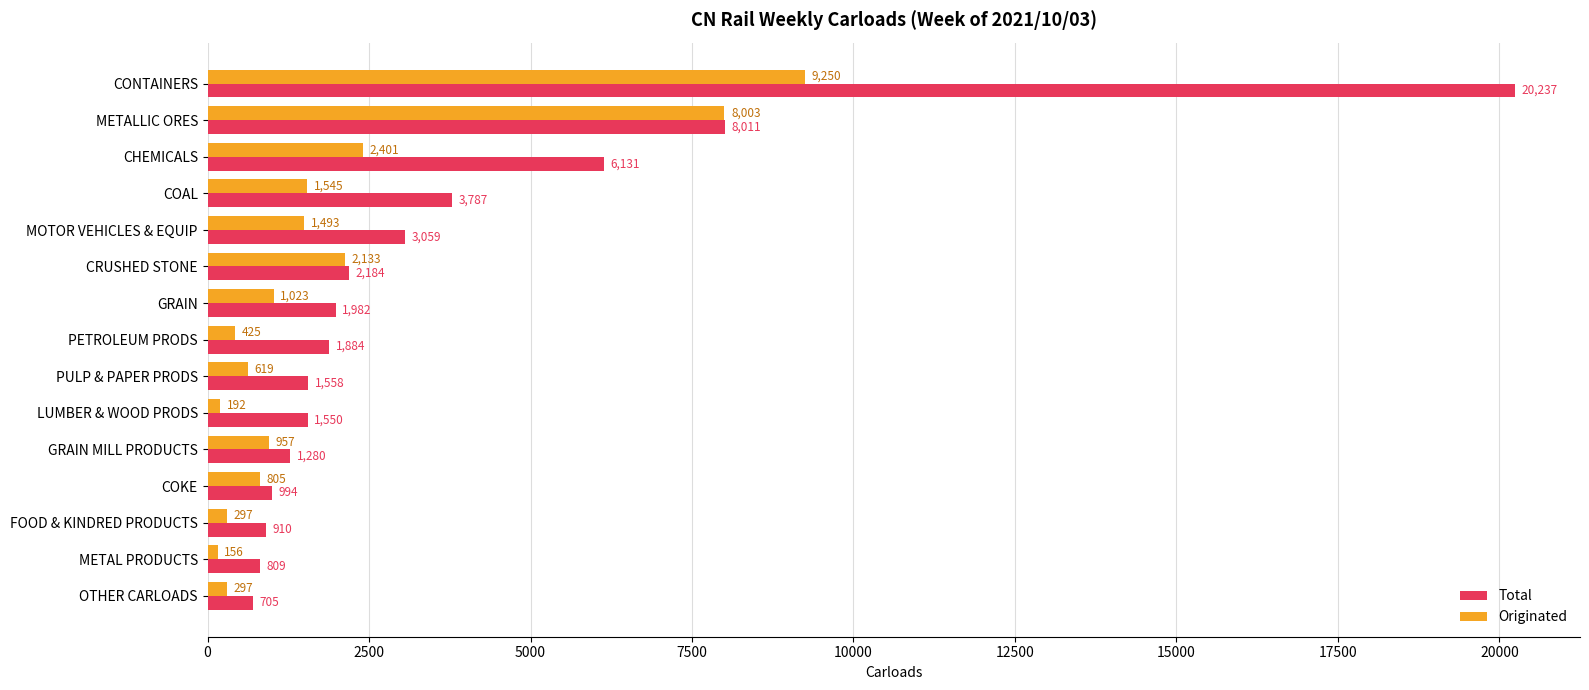

True or false: Total has a value of 705 at OTHER CARLOADS.

True